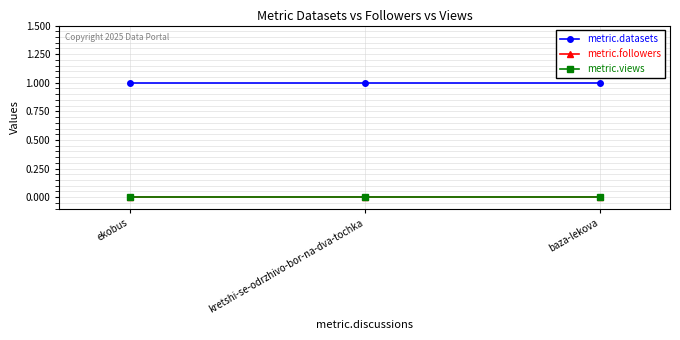

Rank the series at baza-lekova from highest to lowest value.

metric.datasets, metric.followers, metric.views